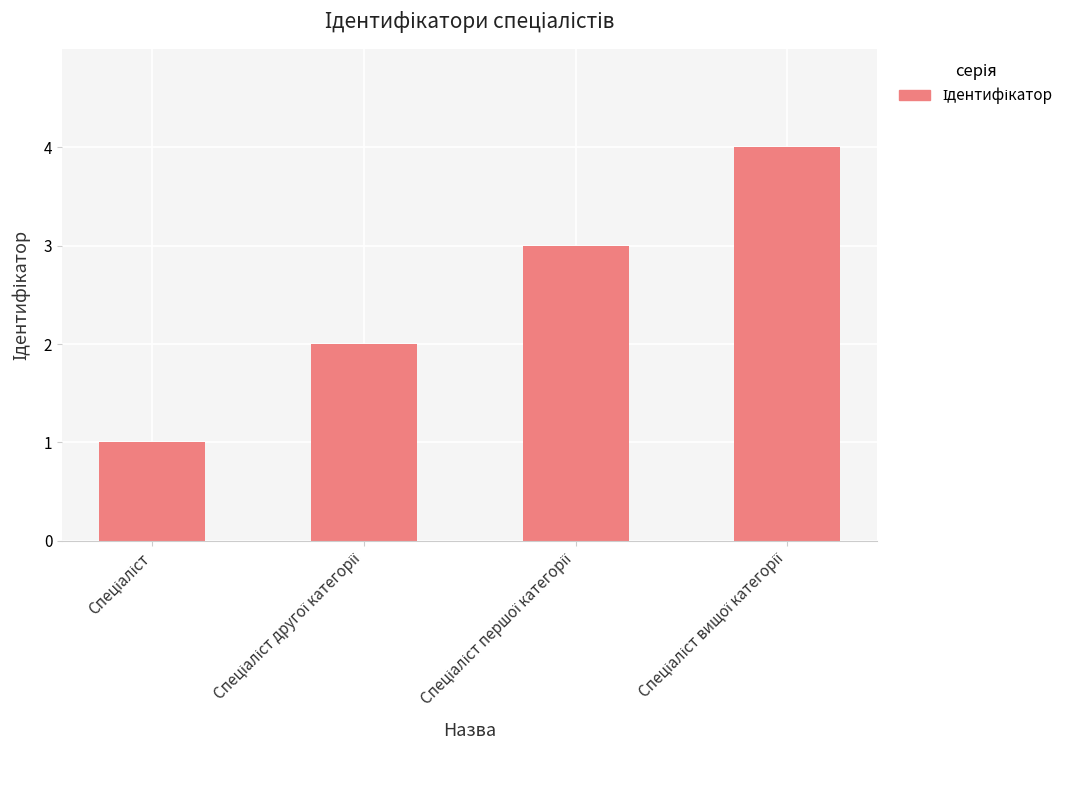

What is the greatest value displayed?

4